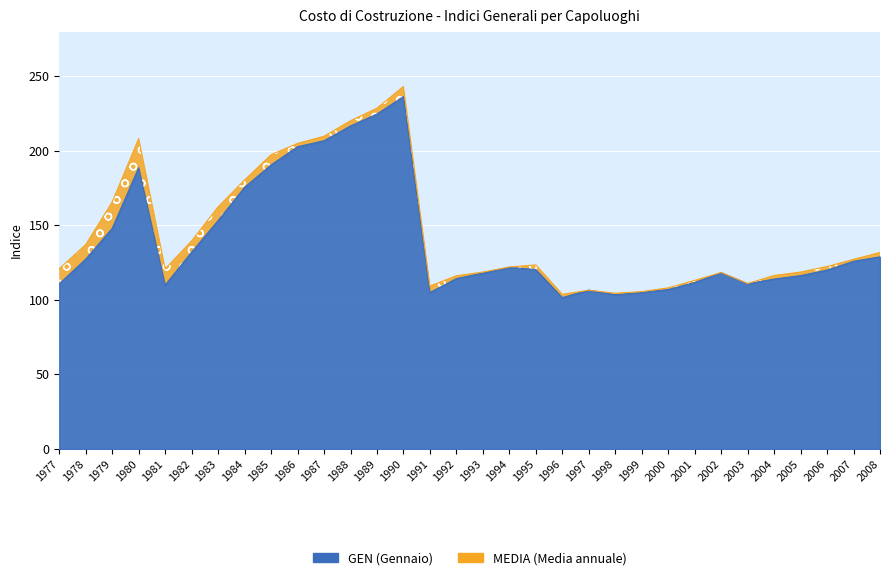

Reading left to right, list all the values displayed in this chart.

MEDIA: 1977=120.8	1978=137.0	1979=165.6	1980=208.1	1981=120.7	1982=139.5	1983=162.3	1984=180.3	1985=197.2	1986=204.8	1987=209.6	1988=220.0	1989=228.4	1990=243.0	1991=109.2	1992=116.1	1993=118.6	1994=122.0	1995=123.4	1996=103.7	1997=106.4	1998=104.4	1999=105.5	2000=108.0	2001=113.0	2002=118.3	2003=110.9	2004=116.3	2005=118.6	2006=122.3	2007=127.1	2008=131.7
GEN: 1977=110.7	1978=127.3	1979=147.9	1980=188.6	1981=109.9	1982=132.0	1983=153.1	1984=175.4	1985=190.4	1986=202.6	1987=206.6	1988=216.5	1989=224.5	1990=236.2	1991=104.9	1992=114.2	1993=117.9	1994=121.7	1995=120.3	1996=101.5	1997=106.5	1998=103.4	1999=104.9	2000=106.9	2001=111.6	2002=118.2	2003=110.8	2004=113.9	2005=116.2	2006=119.9	2007=125.8	2008=128.8